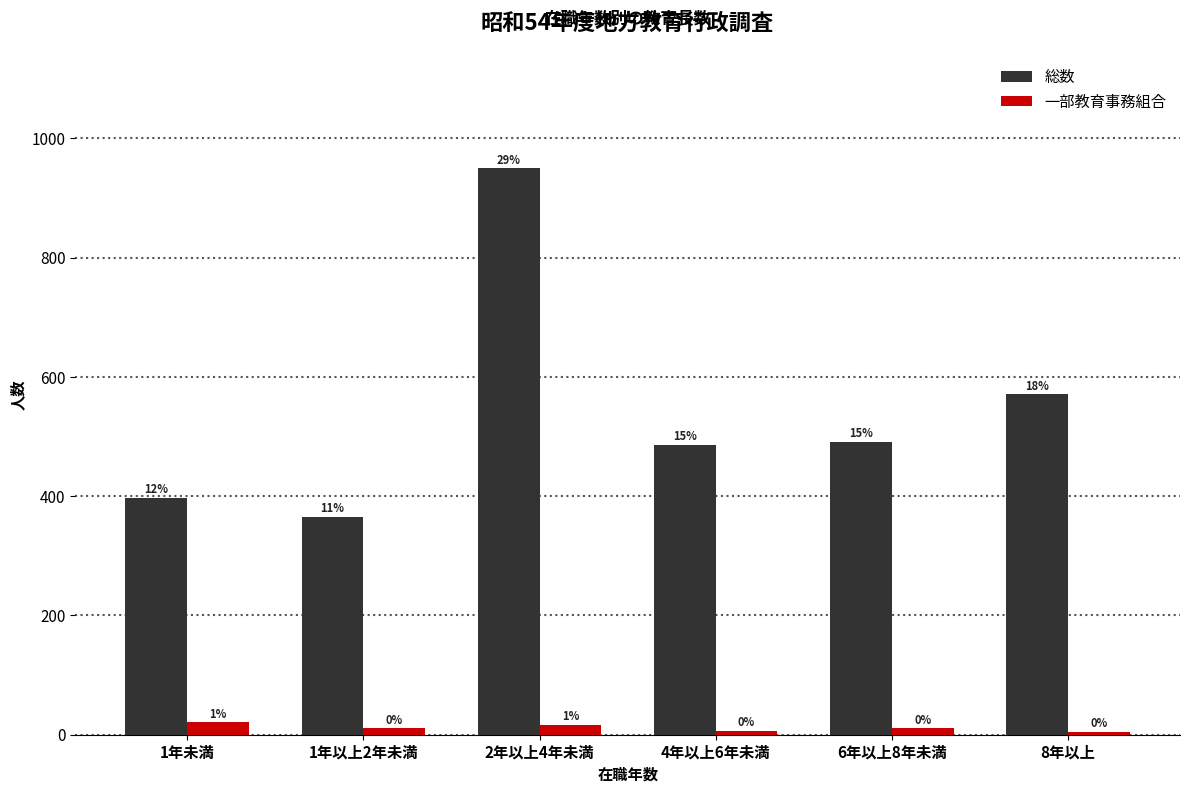

Where is 総数 nearest to the value 657?

8年以上